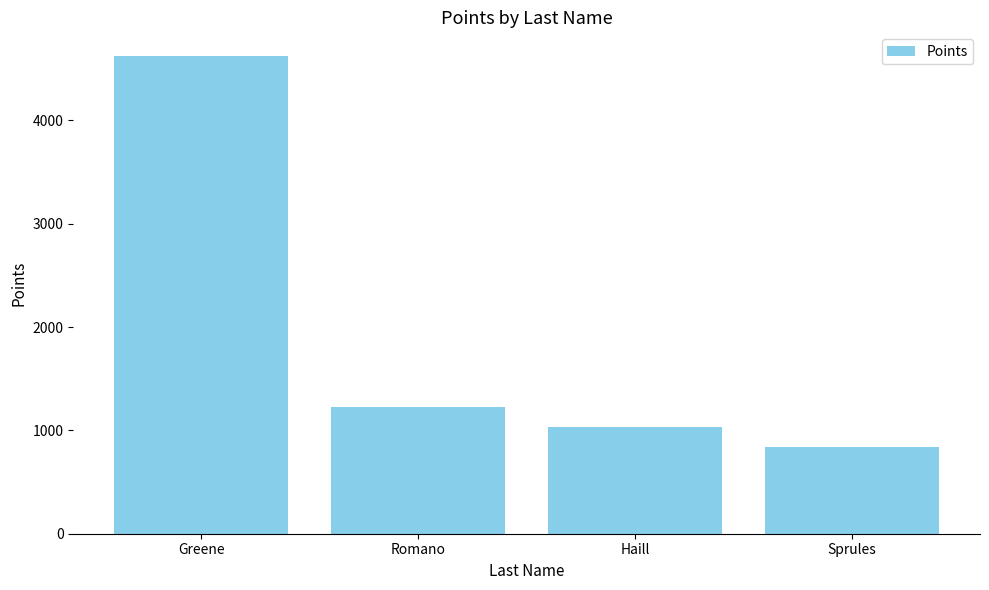

What is the sum of all values?

7715.0